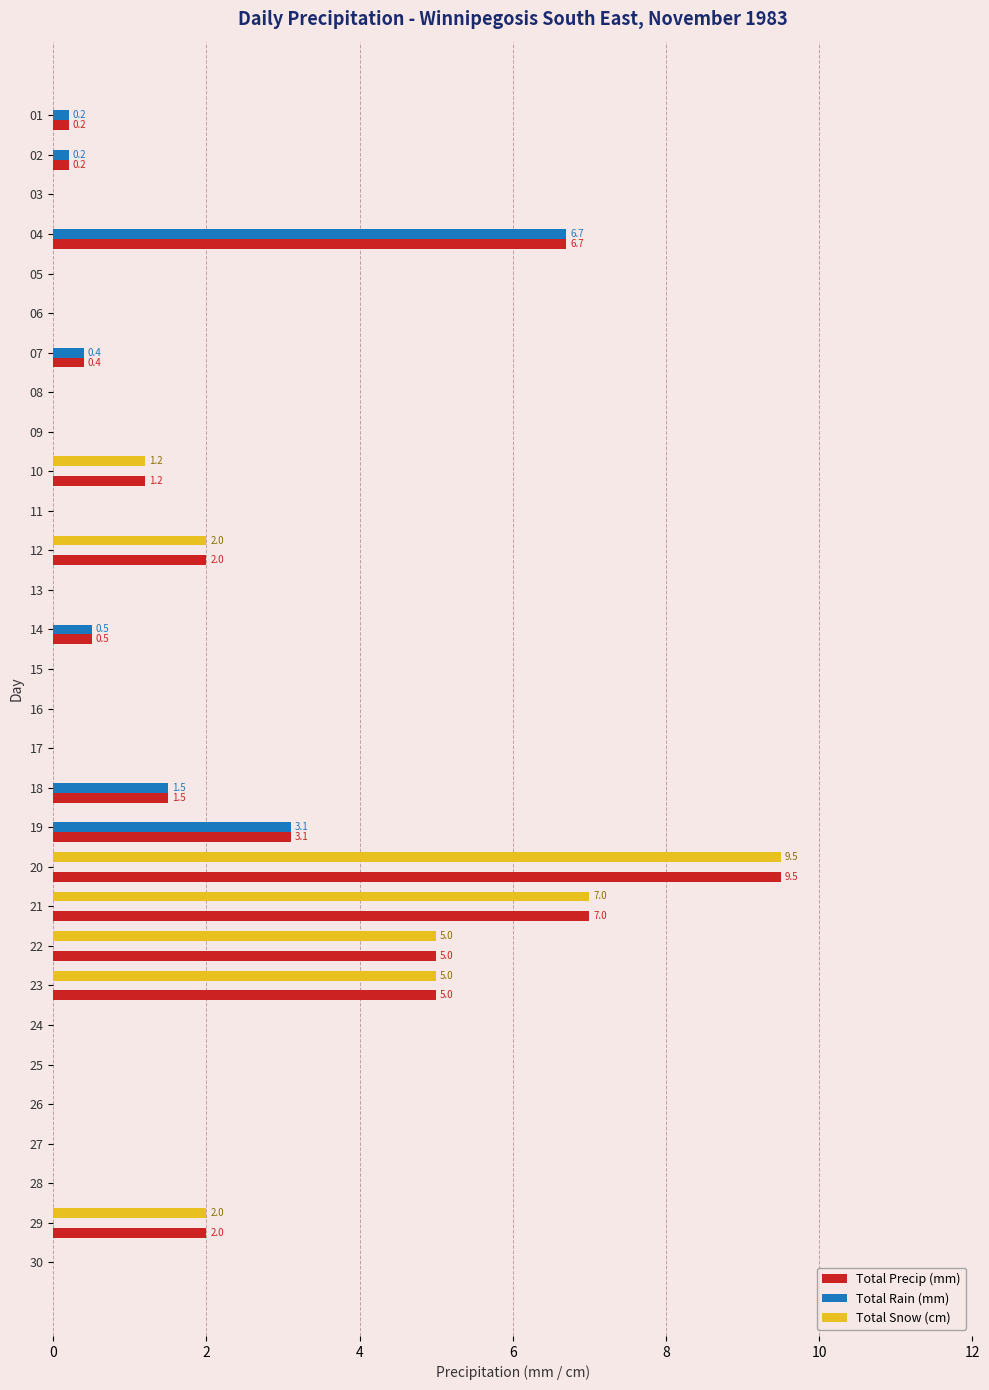

The Total Snow (cm) series shows 0.0 at 30. True or false?

True